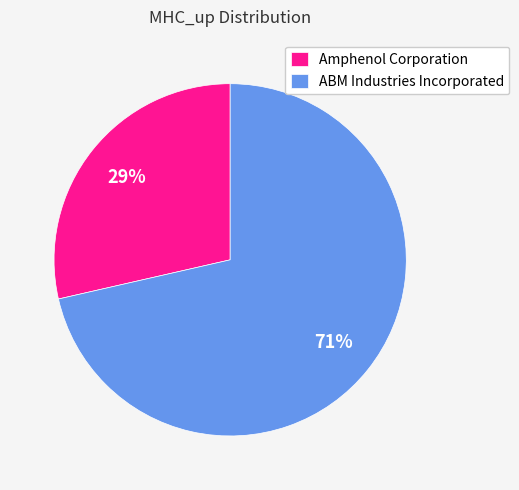

What percentage is the Amphenol Corporation slice, to the nearest percent?

29%